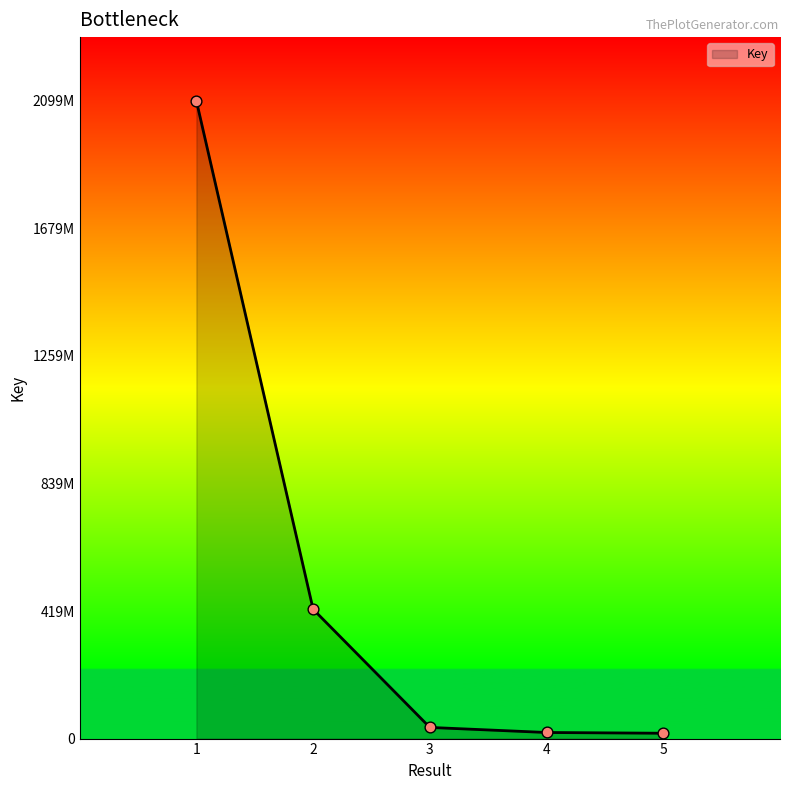

What is the change in value from 2 to 3?

-389081418